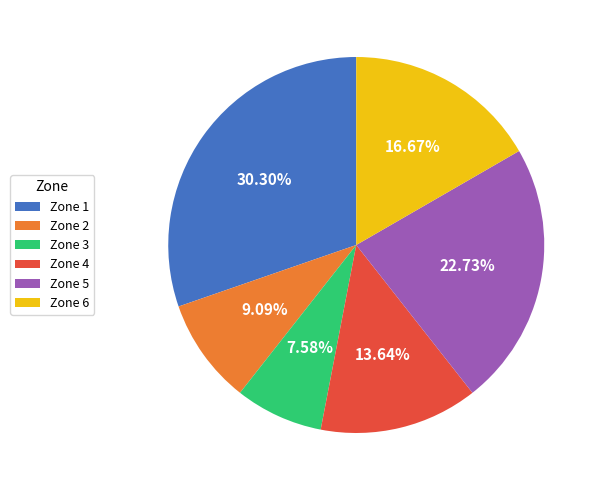

To the nearest percent, what is the average slice percentage?

17%